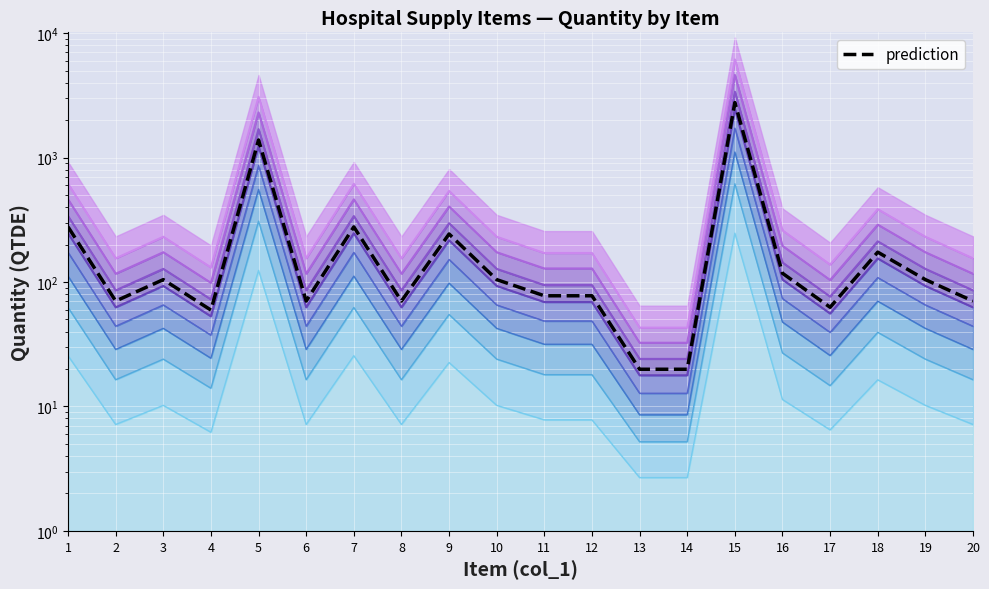

What is the difference between the values at 4 and 13?

39.6